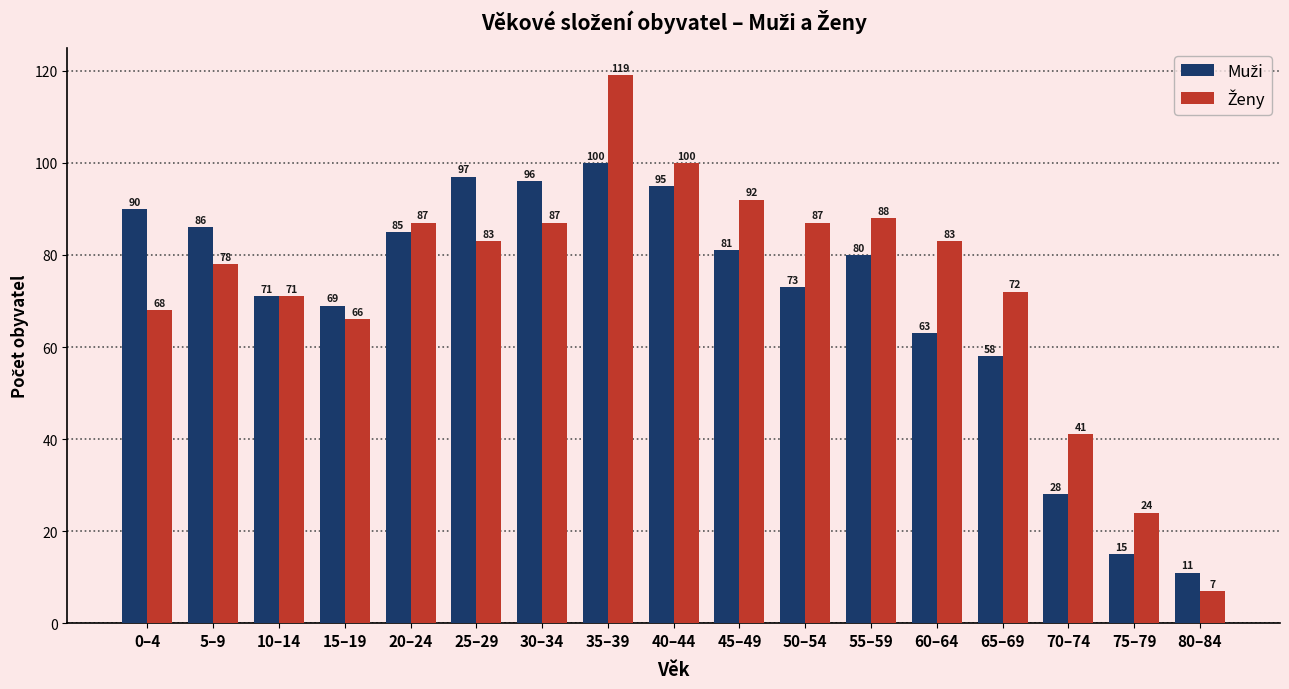

What is the minimum value shown in the chart?

7